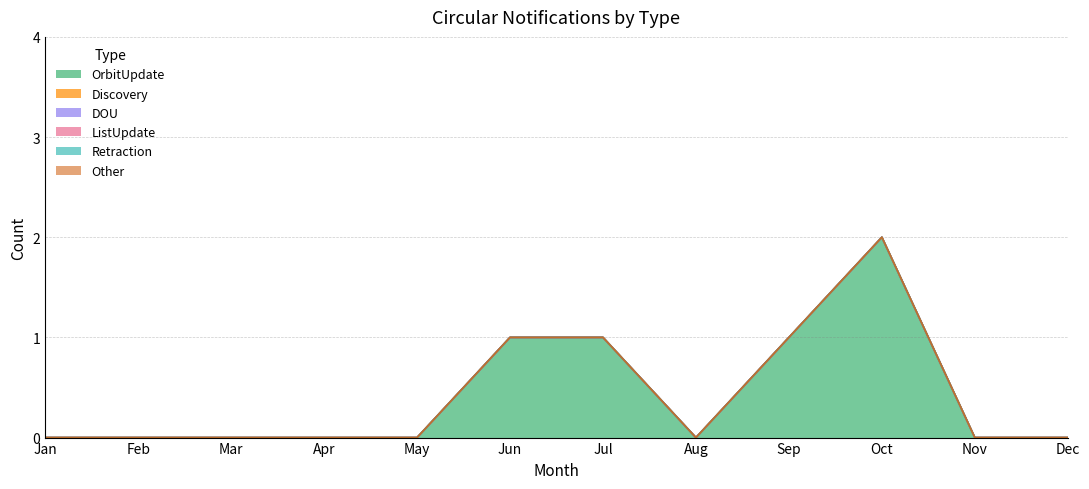

Where is Discovery nearest to the value 0?

Jan